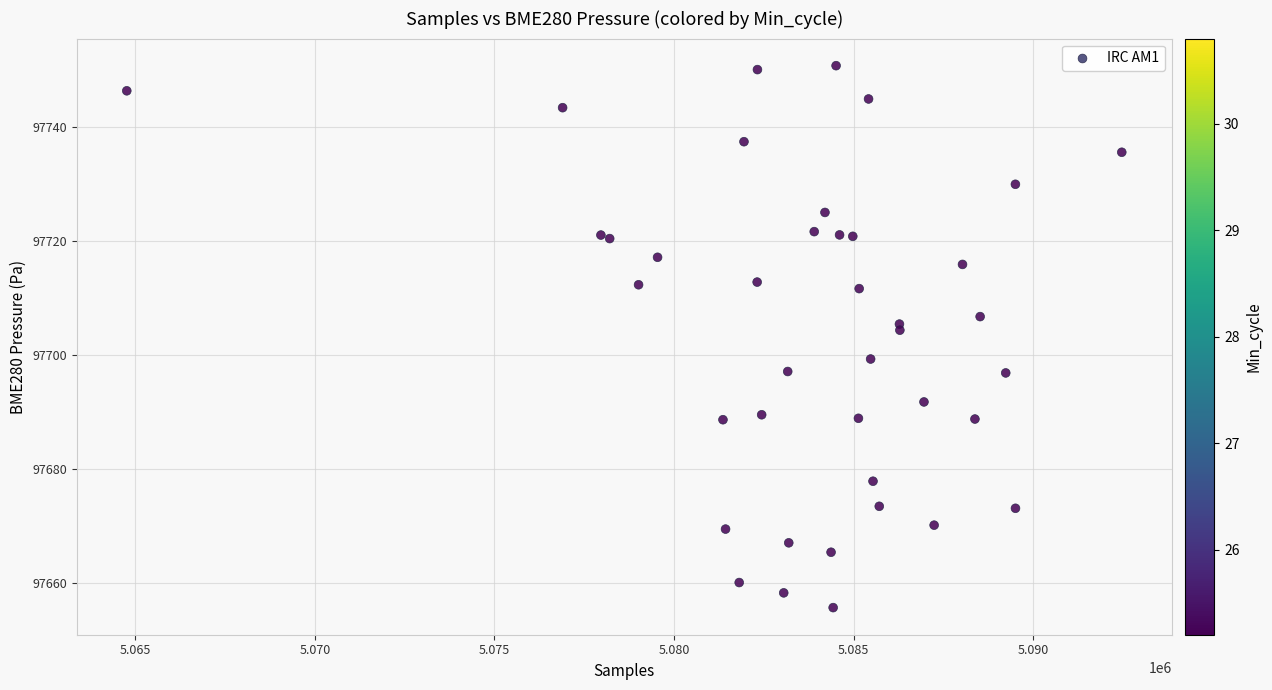

What Y value in the scatter plot is closest to 97703?

97704.3